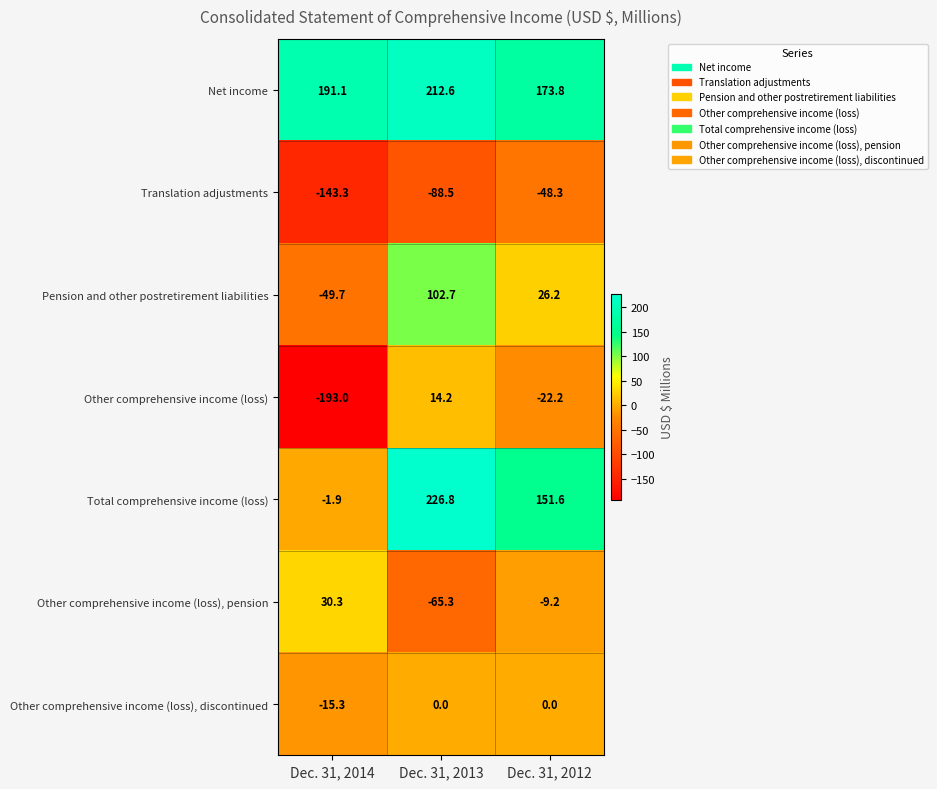

What is the maximum value for Translation adjustments?

-48.3